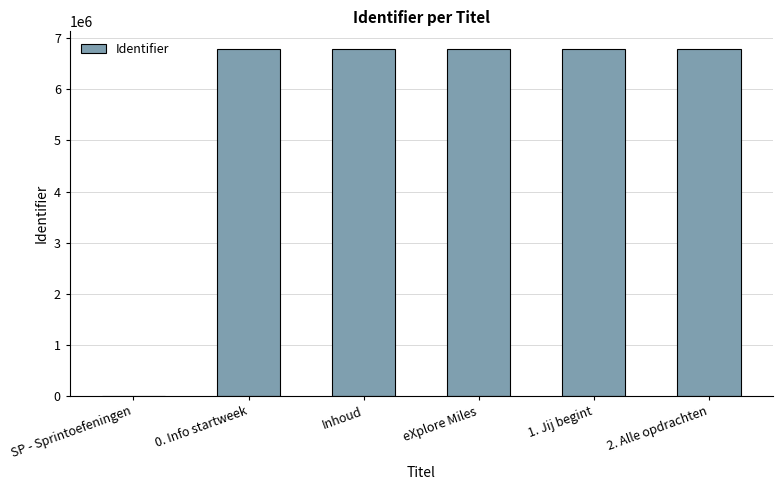

What is the greatest value displayed?

6795315